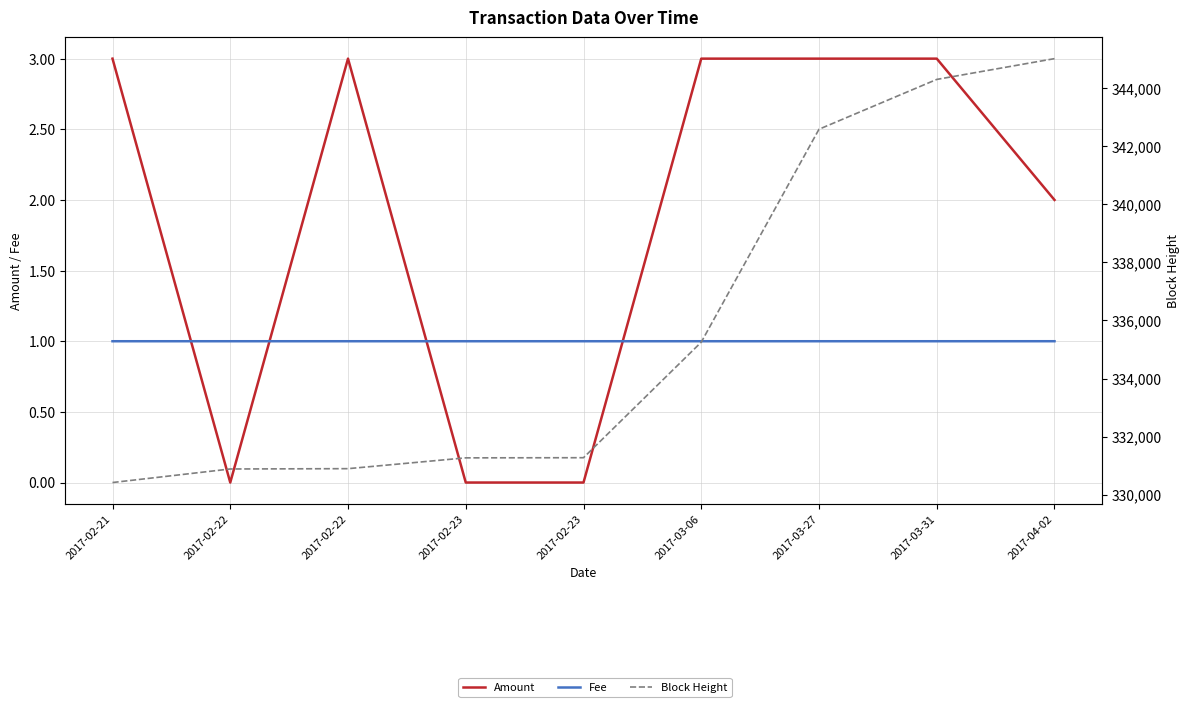

Is it true that Amount equals 1.4 at 2017-02-23?

False